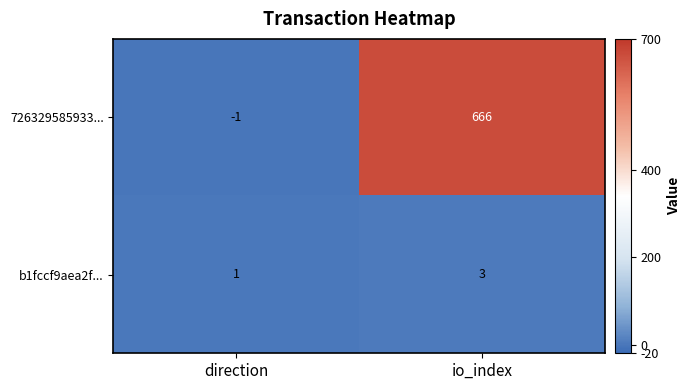

Reading left to right, list all the values displayed in this chart.

726329585933...: direction=-1	io_index=666
b1fccf9aea2f...: direction=1	io_index=3